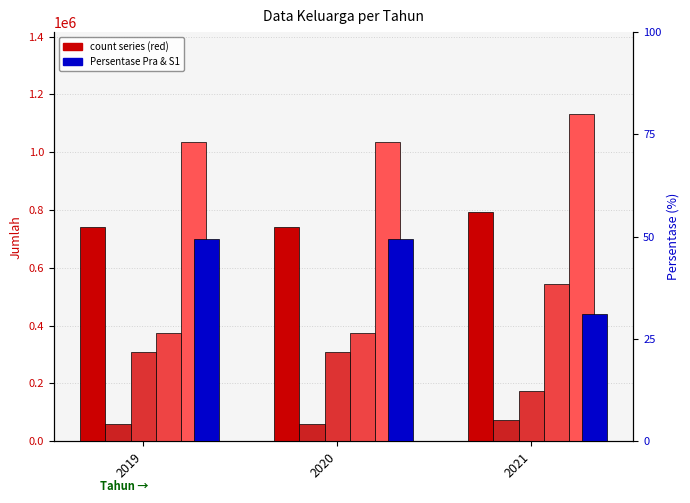

How many bars are there in total?

18